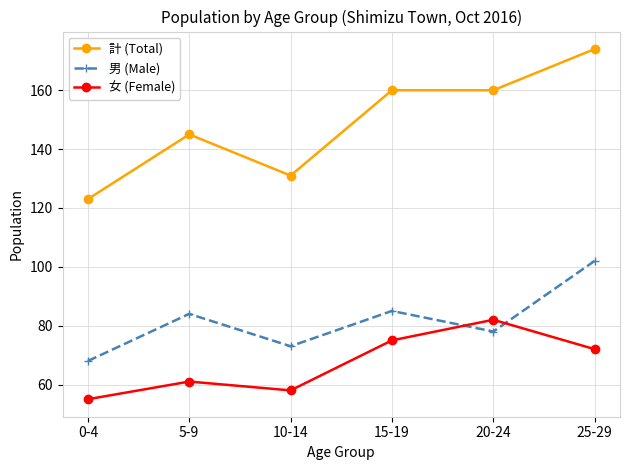

At which category does the chart reach its peak across all series?

25-29